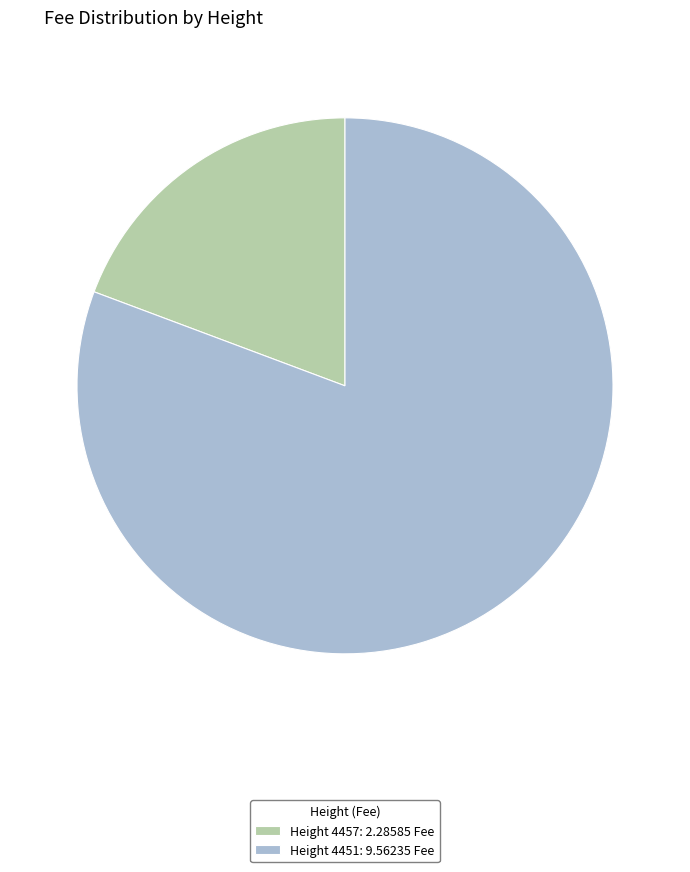

Do Height 4457: 2.28585 Fee and Height 4451: 9.56235 Fee together represent more than half of the pie?

Yes